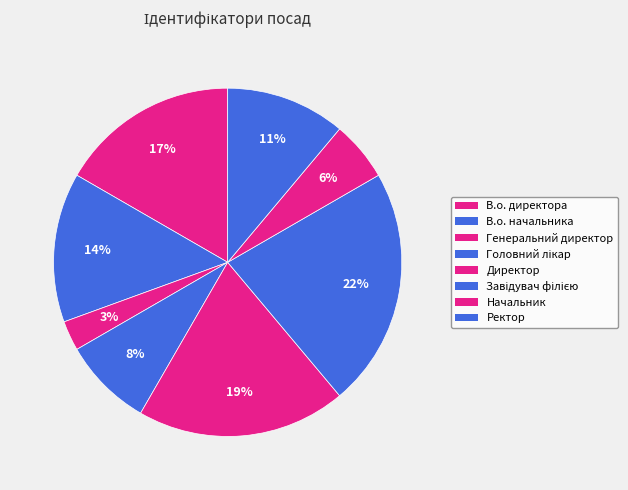

What portion of the pie excludes Ректор?

88.9%